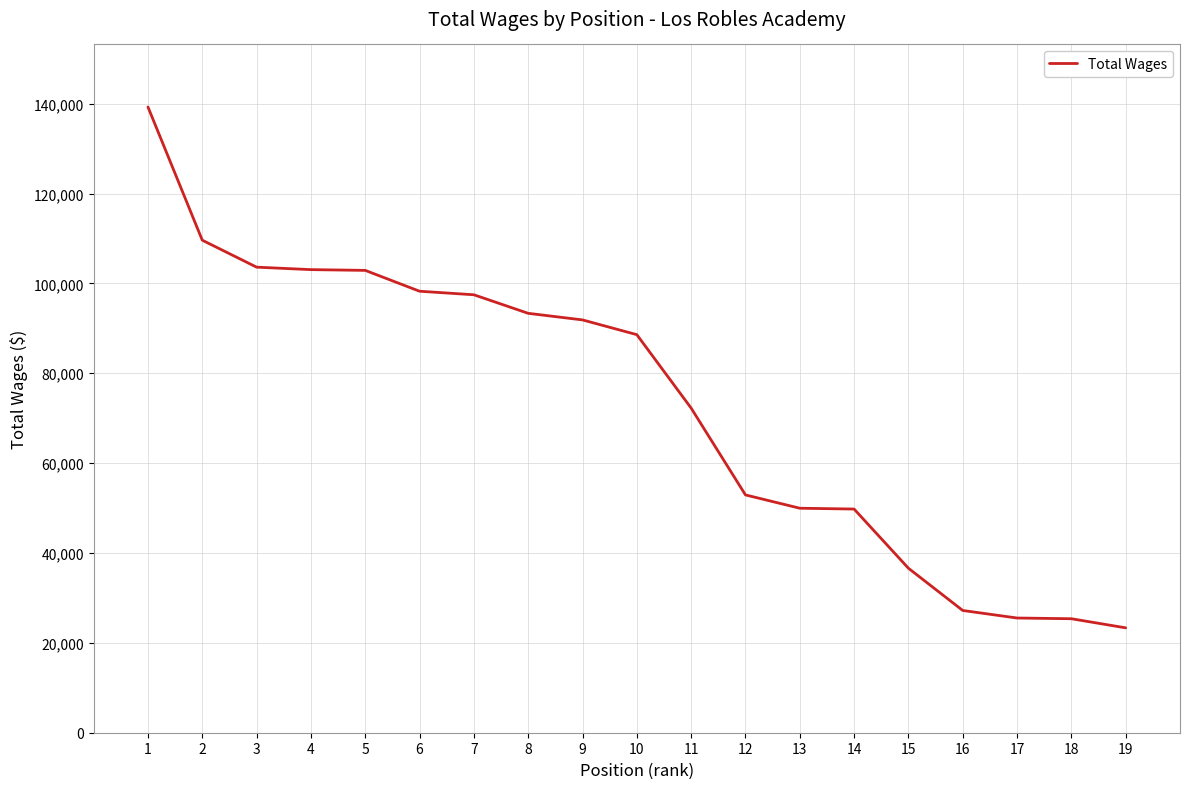

How many lines are shown in the chart?

1